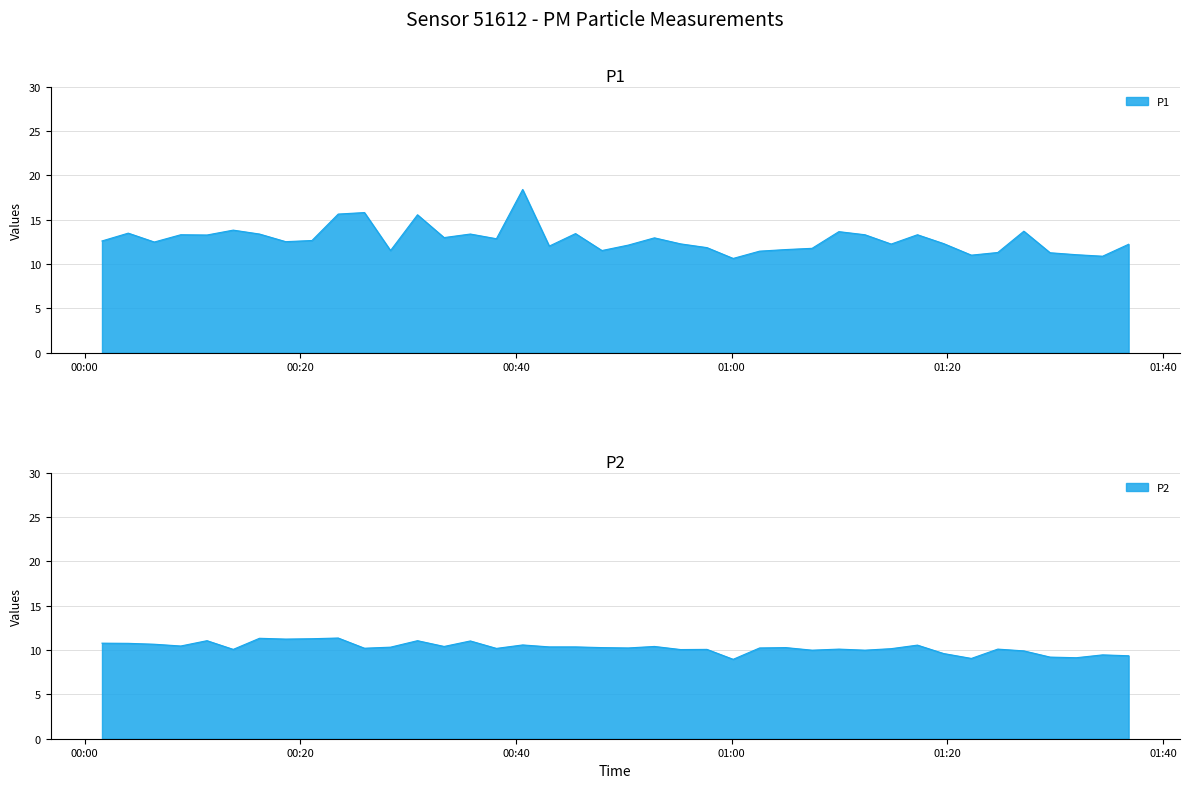

At how many categories does at least one series exceed 11?

37